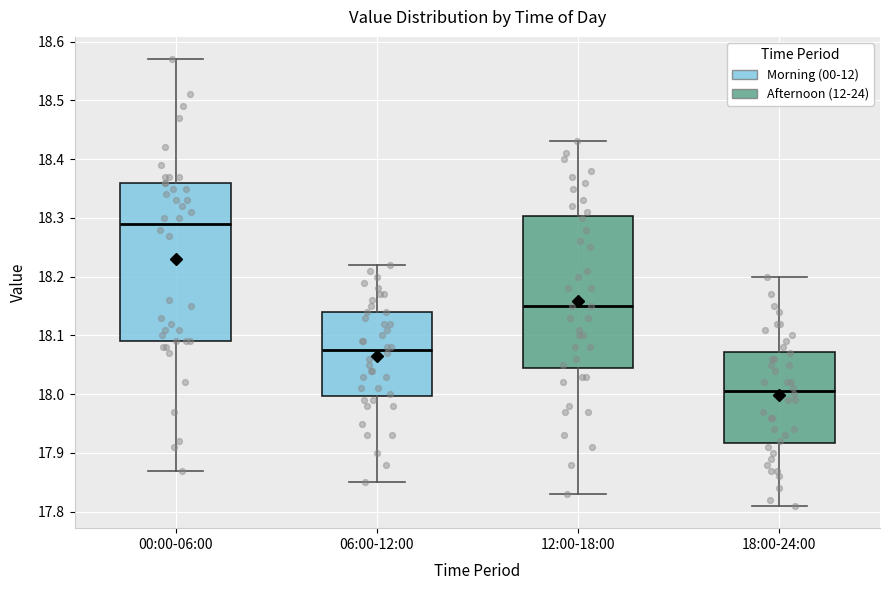

Comparing the boxes themselves (not the whiskers), which one is the tallest?

00:00-06:00